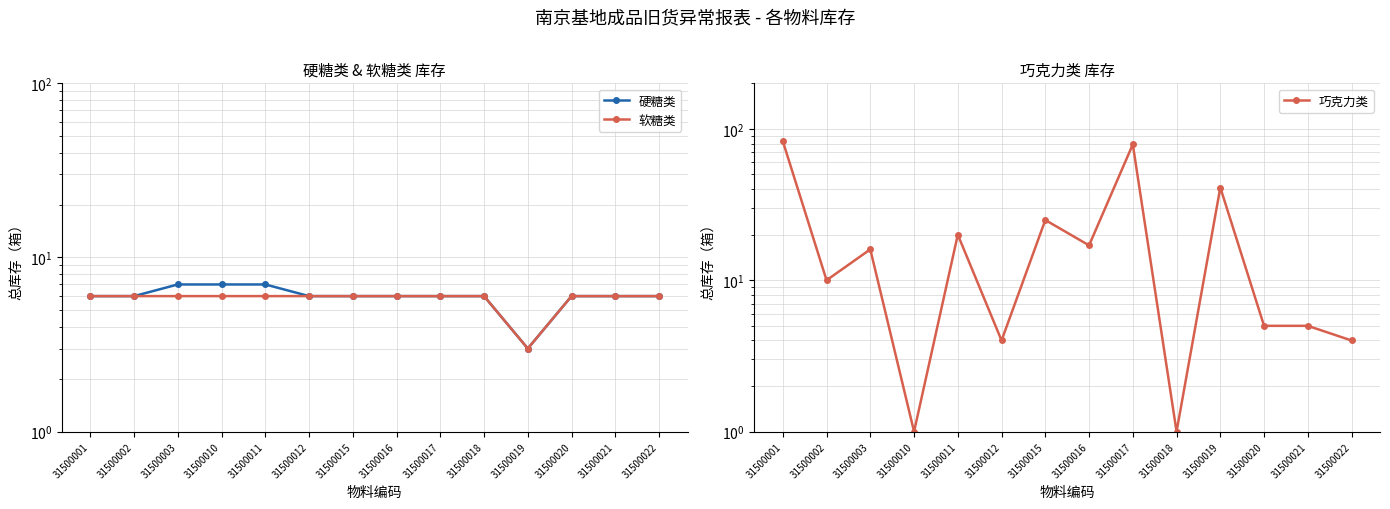

True or false: 巧克力类 has a value of 19 at 31500019.

False